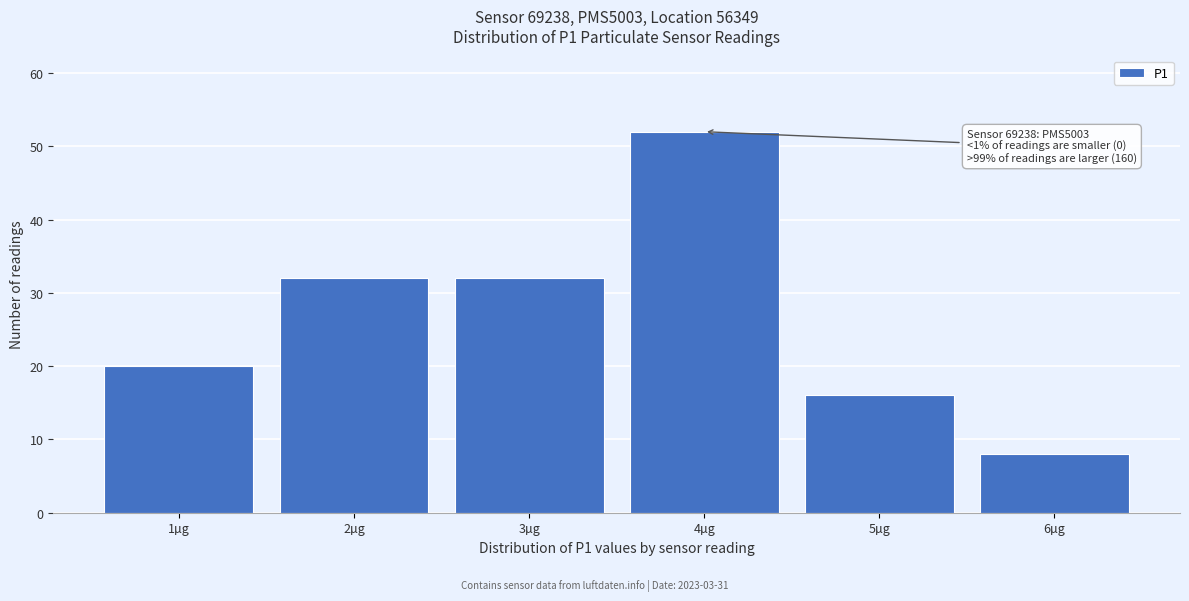

Over which range of the x-axis is the bar tallest?

3.5 to 4.5